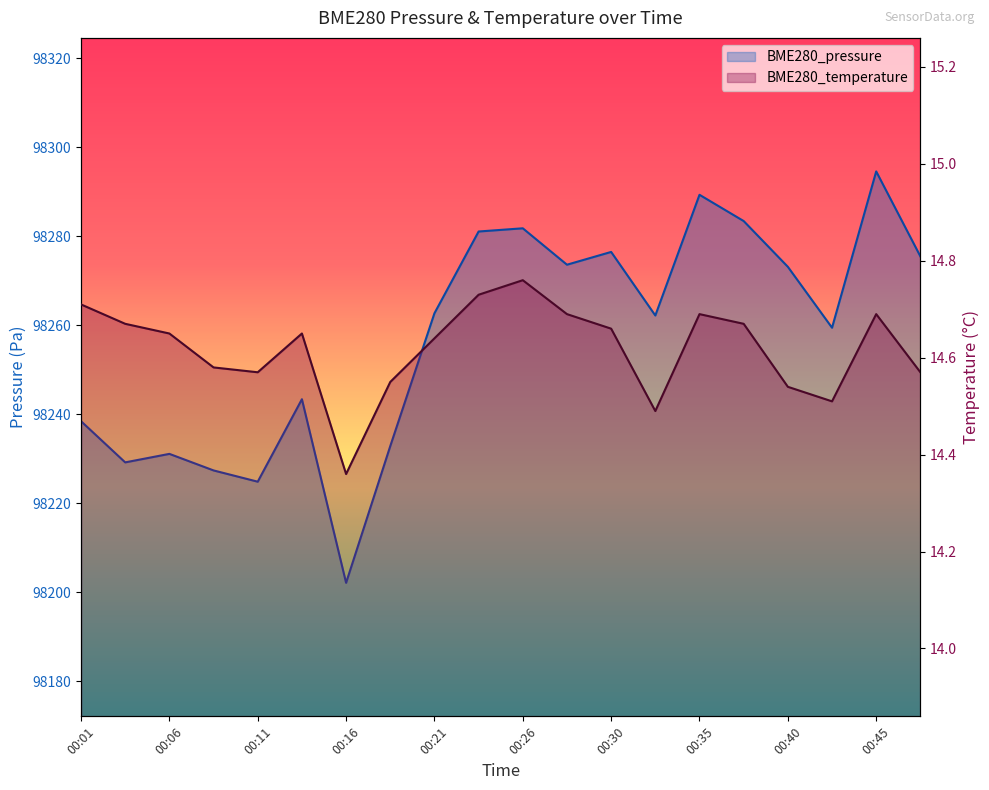

What is the total value across all series at 00:45?

98309.3